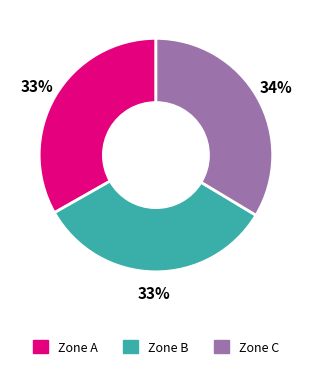

Does any single category account for the majority?

No